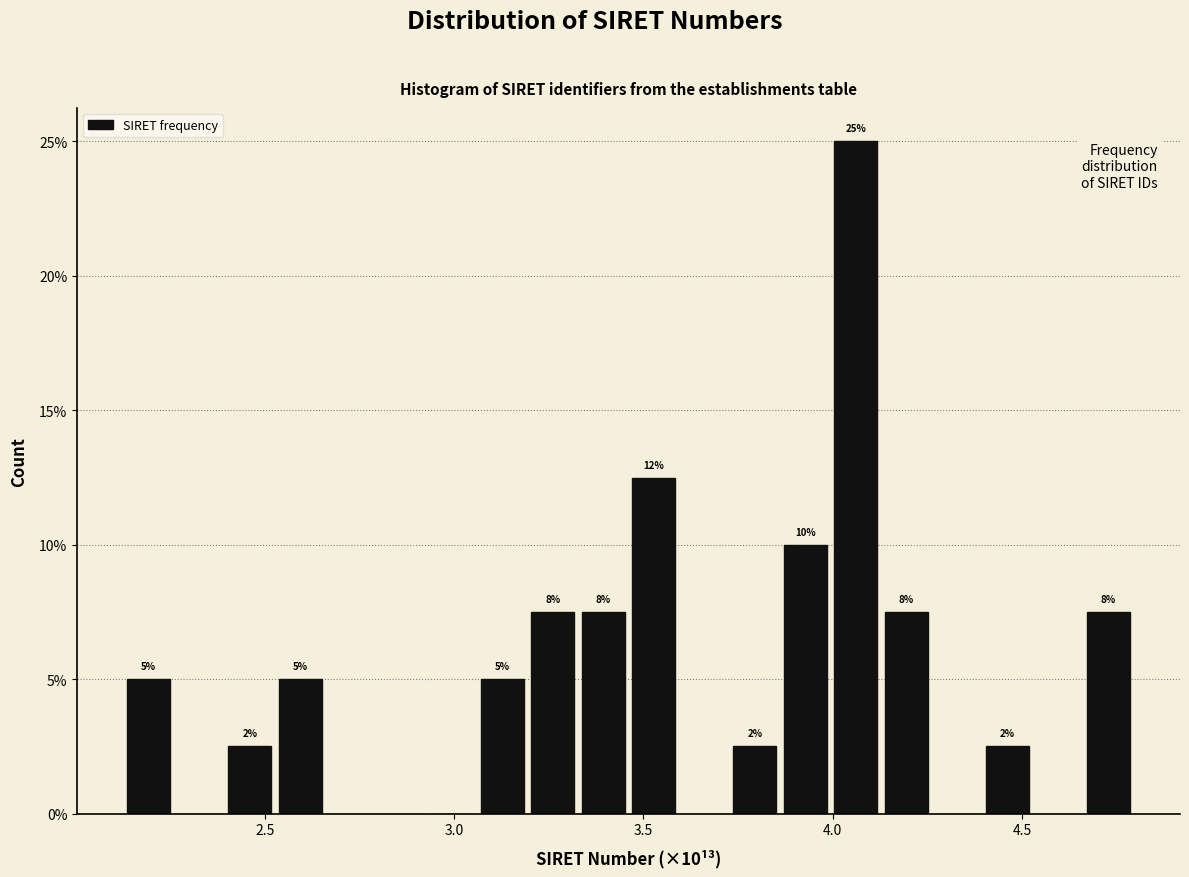

Around what value on the x-axis is the tallest bar? Give the approximate position of its centre, as read against the axis.

4.05